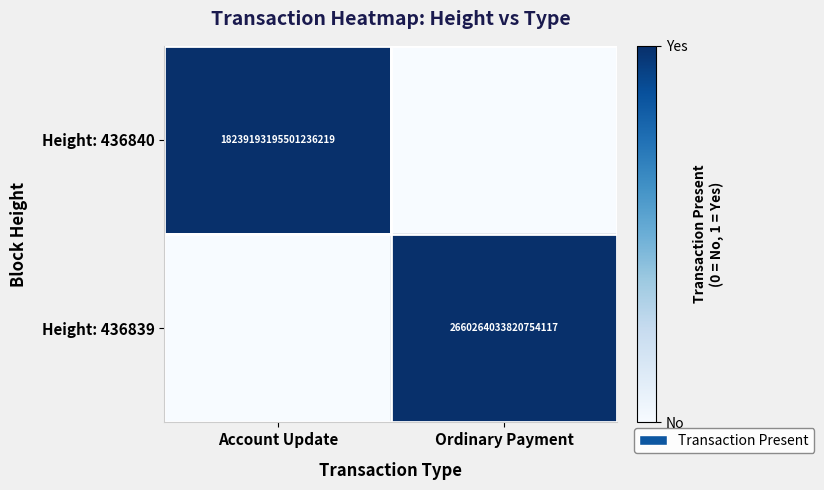

Which has a higher value, Ordinary Payment or Account Update?

Account Update